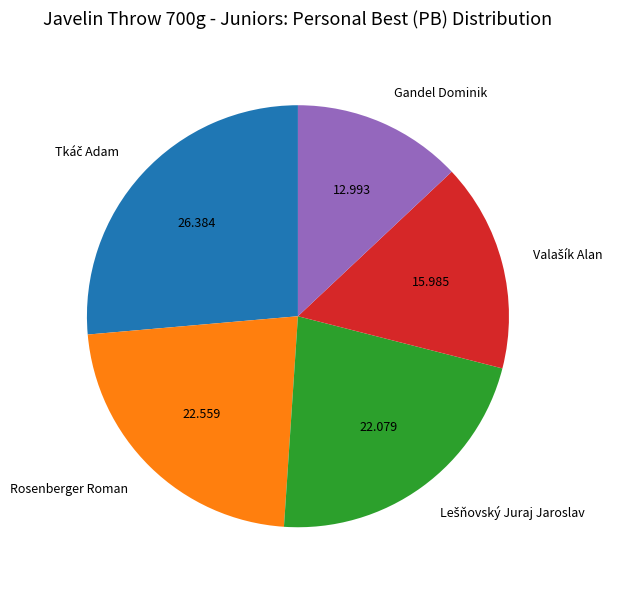

Combined, do Rosenberger Roman and Gandel Dominik account for over 50%?

No